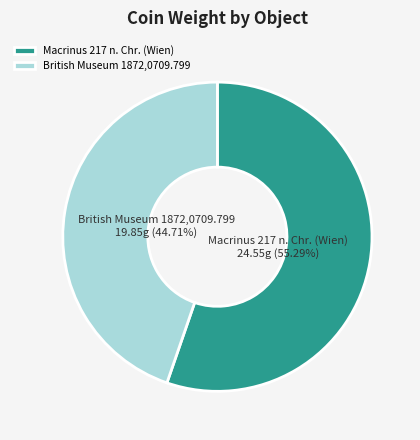

Does Macrinus 217 n. Chr. (Wien) account for over 50% of the chart?

Yes